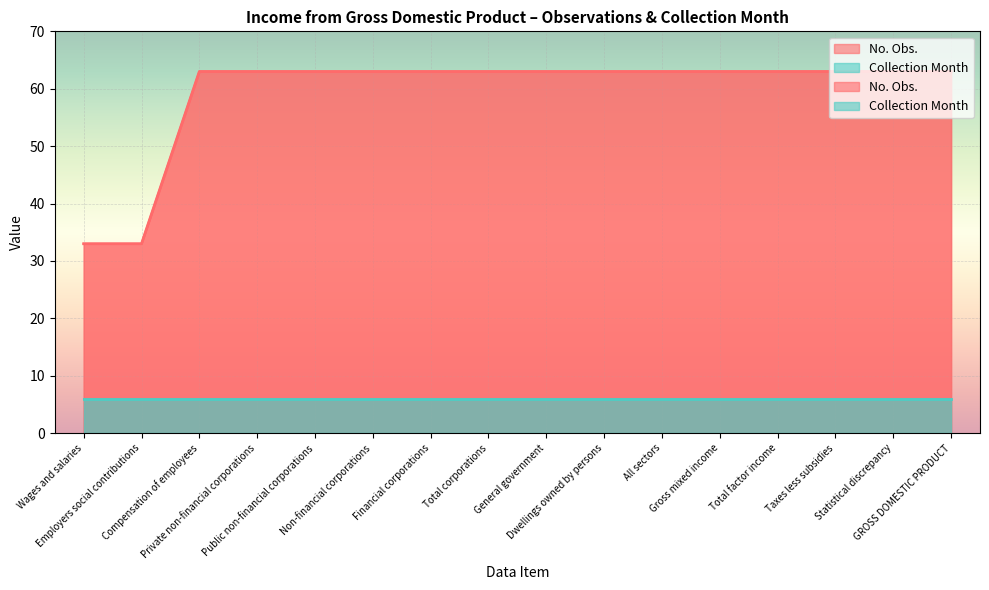

Where is the data nearest to the value 48?

Wages and salaries